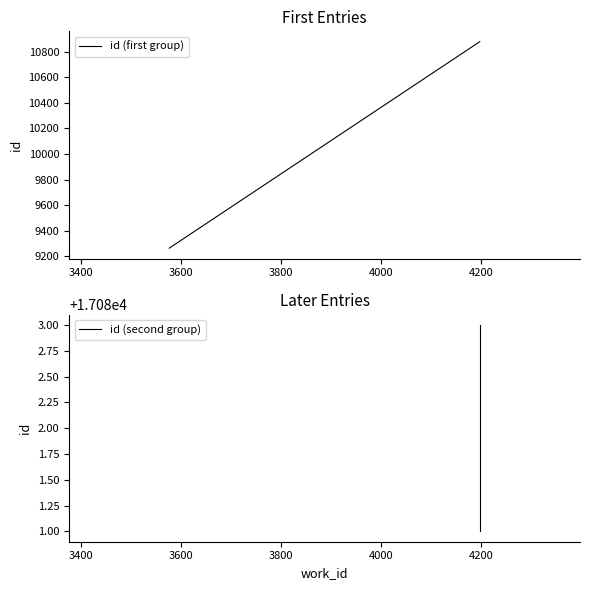

How many lines are shown in the chart?

2